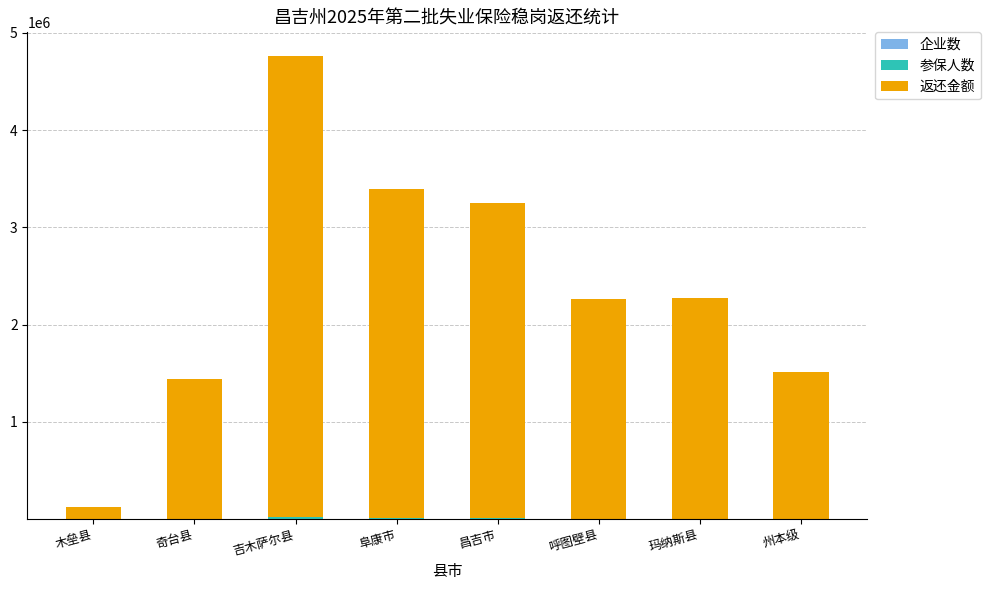

Which has a higher value, 木垒县 or 州本级?

州本级